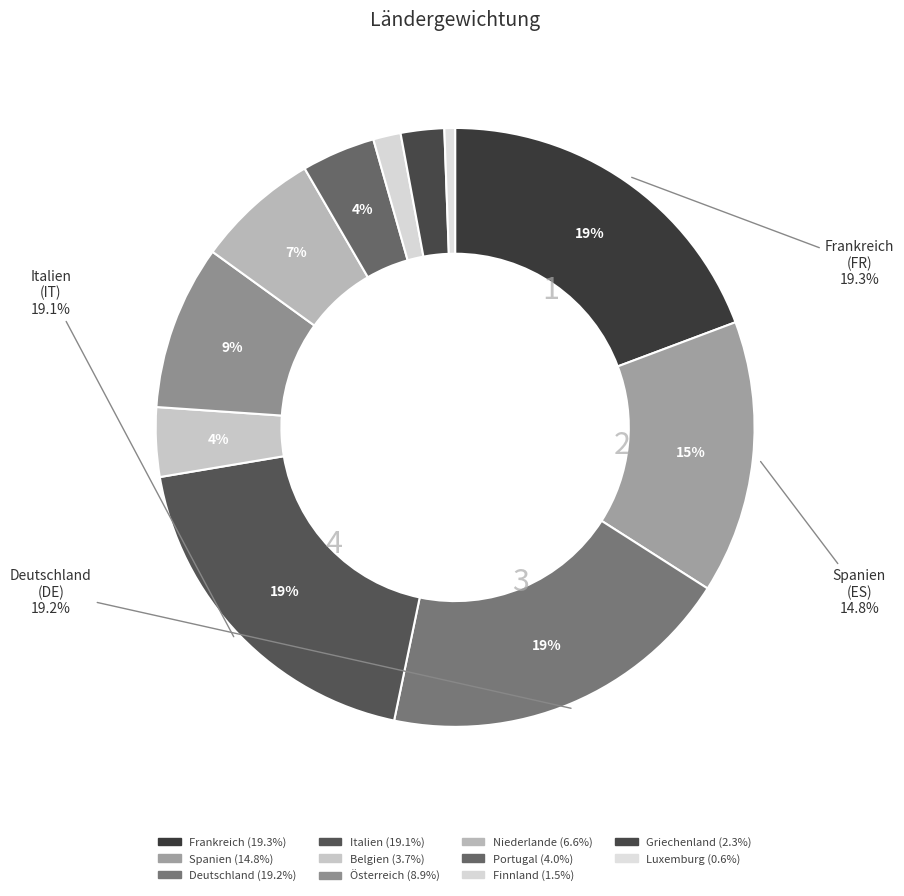

Which category has the smallest portion of the pie?

Luxemburg